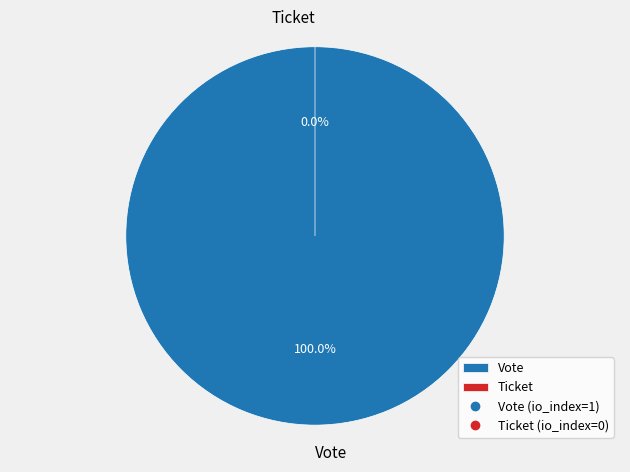

Count the number of slices in the pie.

2